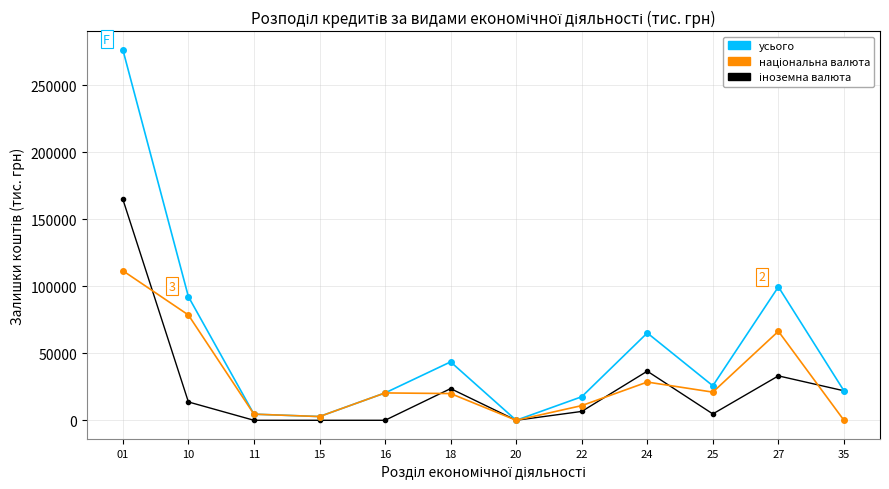

What is the value of the усього point at the 2nd from the left?

92232.5